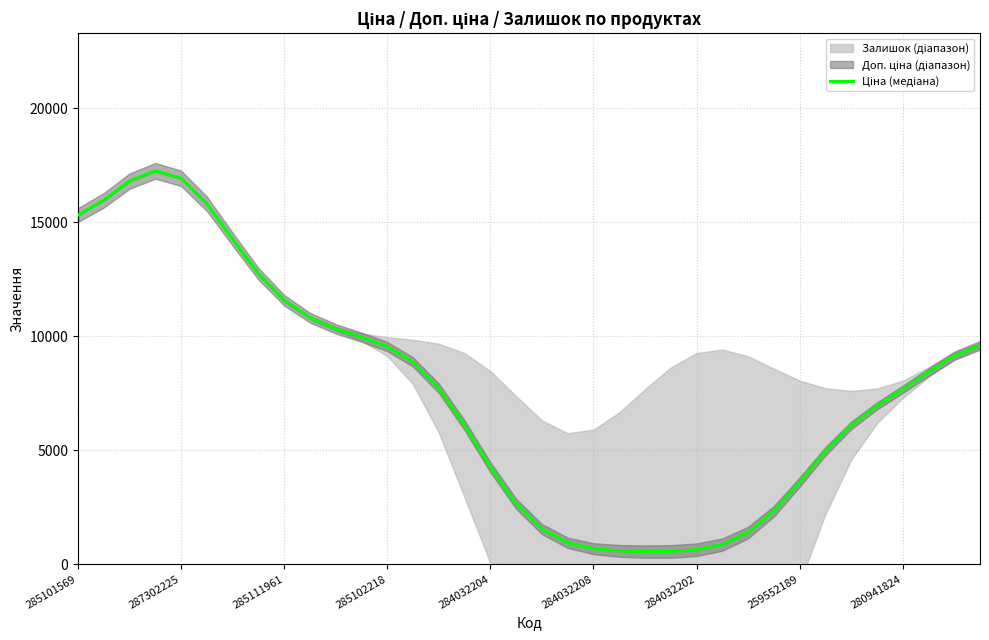

What is the value of the 28th point from the left?

2322.0